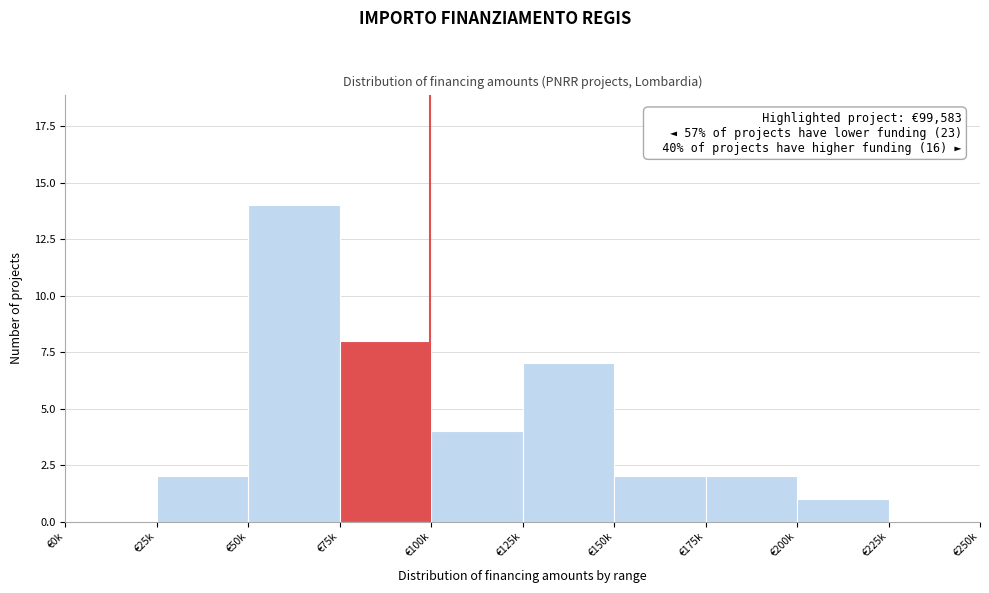

Reading left to right, extract all data points from this chart.

€0k=0	€25k=2	€50k=14	€75k=8	€100k=4	€125k=7	€150k=2	€175k=2	€200k=1	€225k=0